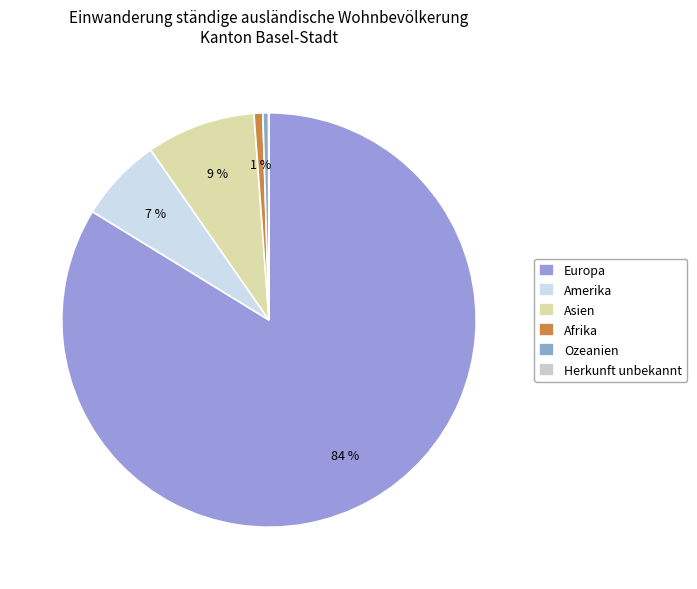

Which slice is the largest?

Europa